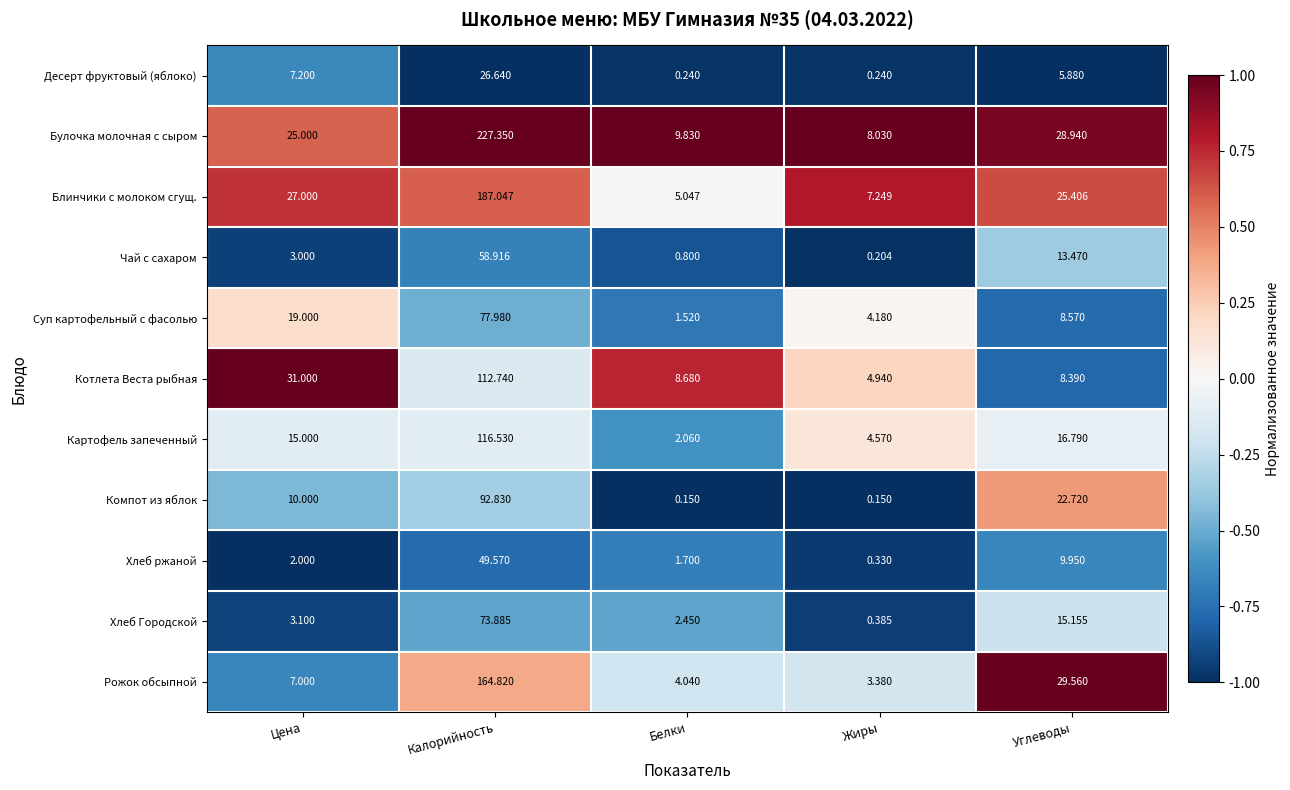

Is the value of Хлеб Городской at Цена greater than the value of Котлета Веста рыбная at Калорийность?

No